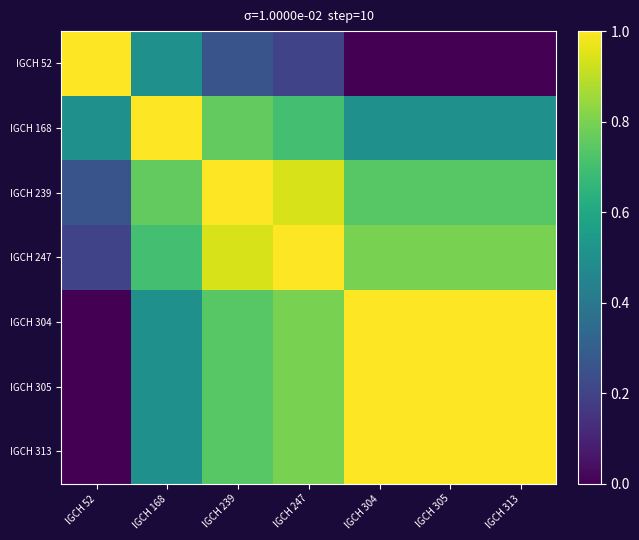

Reading right to left, extract all data points from this chart.

IGCH 52: IGCH 313=0.0	IGCH 305=0.0	IGCH 304=0.0	IGCH 247=0.2	IGCH 239=0.3	IGCH 168=0.5	IGCH 52=1.0
IGCH 168: IGCH 313=0.5	IGCH 305=0.5	IGCH 304=0.5	IGCH 247=0.7	IGCH 239=0.8	IGCH 168=1.0	IGCH 52=0.5
IGCH 239: IGCH 313=0.7	IGCH 305=0.7	IGCH 304=0.7	IGCH 247=0.9	IGCH 239=1.0	IGCH 168=0.8	IGCH 52=0.3
IGCH 247: IGCH 313=0.8	IGCH 305=0.8	IGCH 304=0.8	IGCH 247=1.0	IGCH 239=0.9	IGCH 168=0.7	IGCH 52=0.2
IGCH 304: IGCH 313=1.0	IGCH 305=1.0	IGCH 304=1.0	IGCH 247=0.8	IGCH 239=0.7	IGCH 168=0.5	IGCH 52=0.0
IGCH 305: IGCH 313=1.0	IGCH 305=1.0	IGCH 304=1.0	IGCH 247=0.8	IGCH 239=0.7	IGCH 168=0.5	IGCH 52=0.0
IGCH 313: IGCH 313=1.0	IGCH 305=1.0	IGCH 304=1.0	IGCH 247=0.8	IGCH 239=0.7	IGCH 168=0.5	IGCH 52=0.0